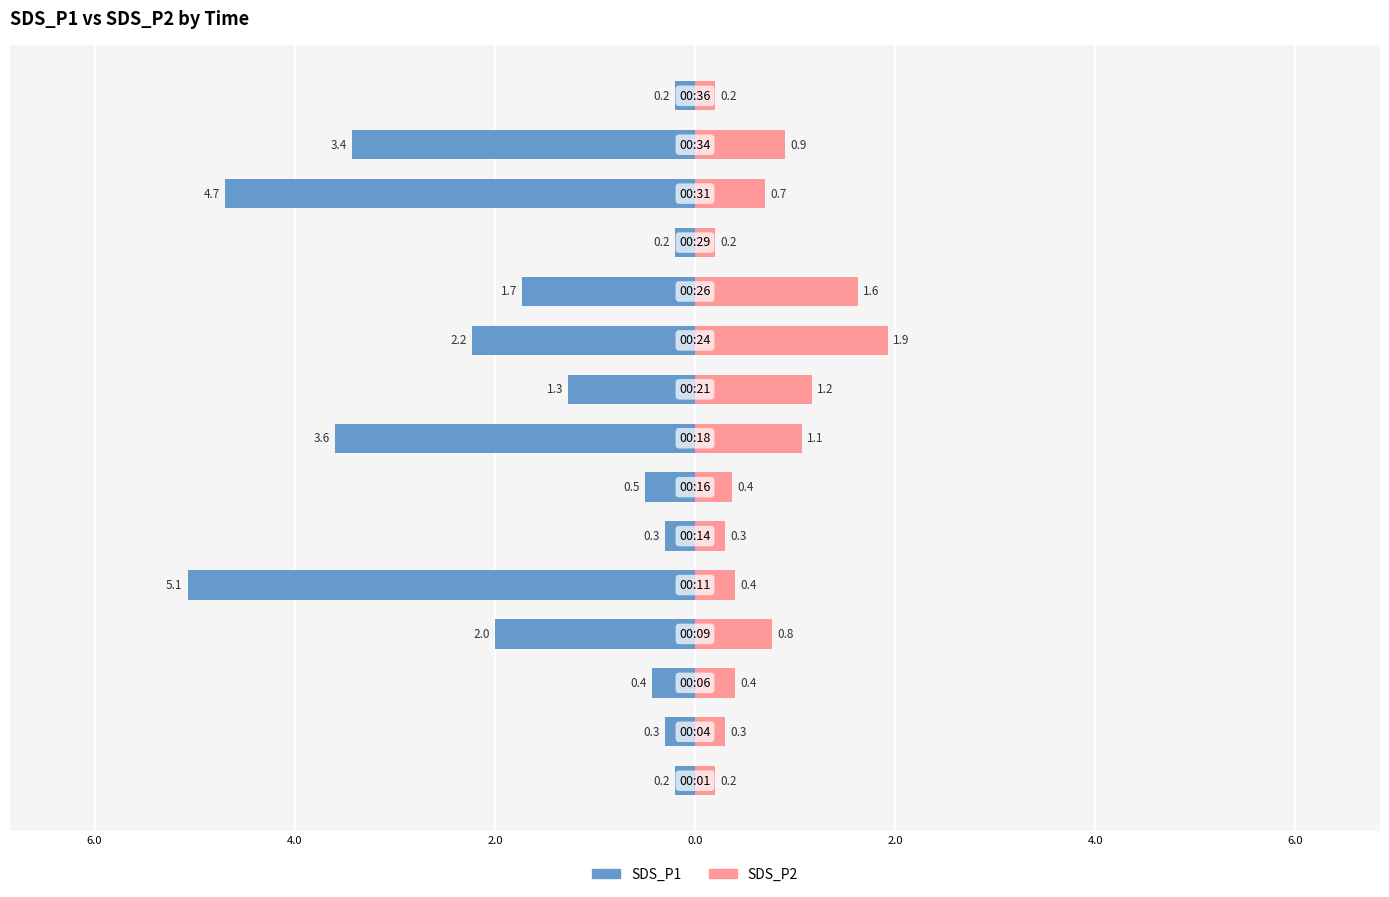

Reading left to right, transcribe all the data shown in this chart.

SDS_P1: -0.2	-0.3	-0.4	-2.0	-5.1	-0.3	-0.5	-3.6	-1.3	-2.2	-1.7	-0.2	-4.7	-3.4	-0.2
SDS_P2: 0.2	0.3	0.4	0.8	0.4	0.3	0.4	1.1	1.2	1.9	1.6	0.2	0.7	0.9	0.2